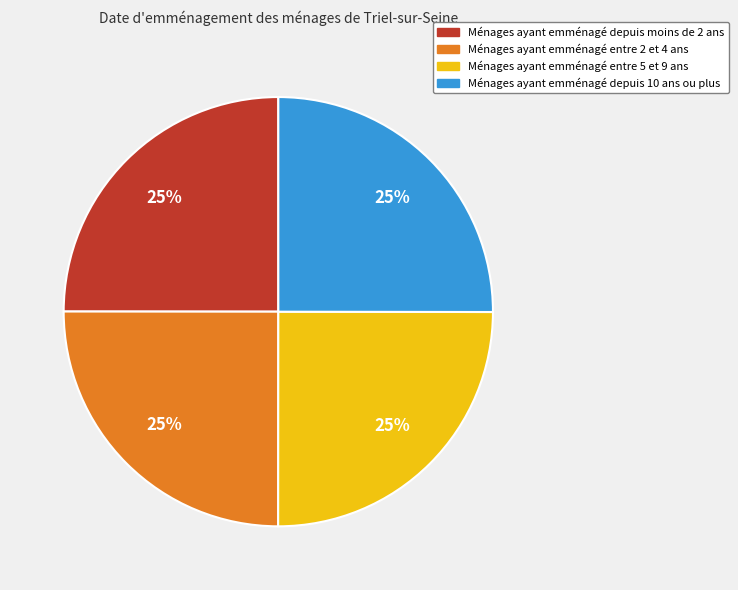

To the nearest percent, what is the average slice percentage?

25%